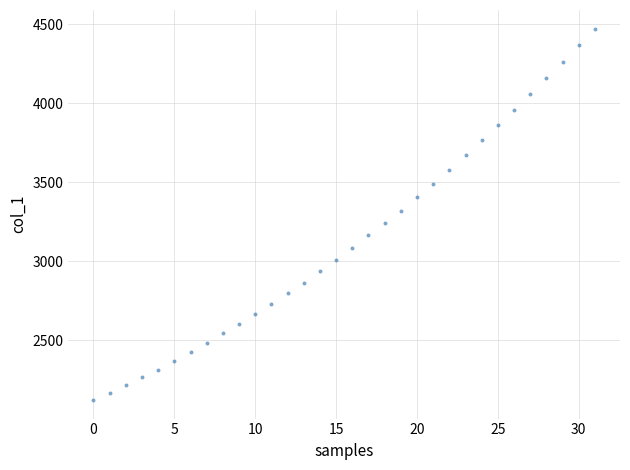

What is the range of Y values (max minus min)?

2351.0